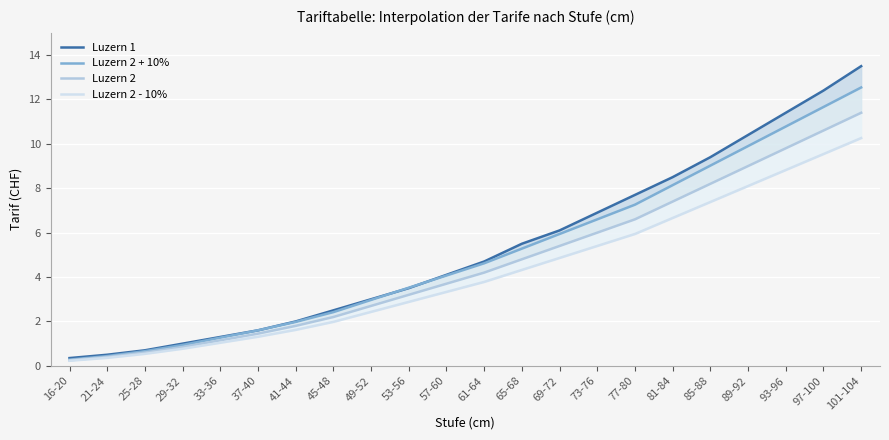

Reading left to right, extract all data points from this chart.

Luzern 1: 0.3	0.5	0.7	1.0	1.3	1.6	2.0	2.5	3.0	3.5	4.1	4.7	5.5	6.1	6.9	7.7	8.5	9.4	10.4	11.4	12.4	13.5
Luzern 2 + 10%: 0.3	0.4	0.7	0.9	1.3	1.6	2.0	2.4	3.0	3.5	4.1	4.6	5.3	5.9	6.6	7.3	8.1	9.0	9.9	10.8	11.7	12.5
Luzern 2: 0.2	0.4	0.6	0.8	1.1	1.4	1.8	2.2	2.7	3.2	3.7	4.2	4.8	5.4	6.0	6.6	7.4	8.2	9.0	9.8	10.6	11.4
Luzern 2 - 10%: 0.2	0.4	0.5	0.8	1.0	1.3	1.6	2.0	2.4	2.9	3.3	3.8	4.3	4.9	5.4	5.9	6.7	7.4	8.1	8.8	9.5	10.3